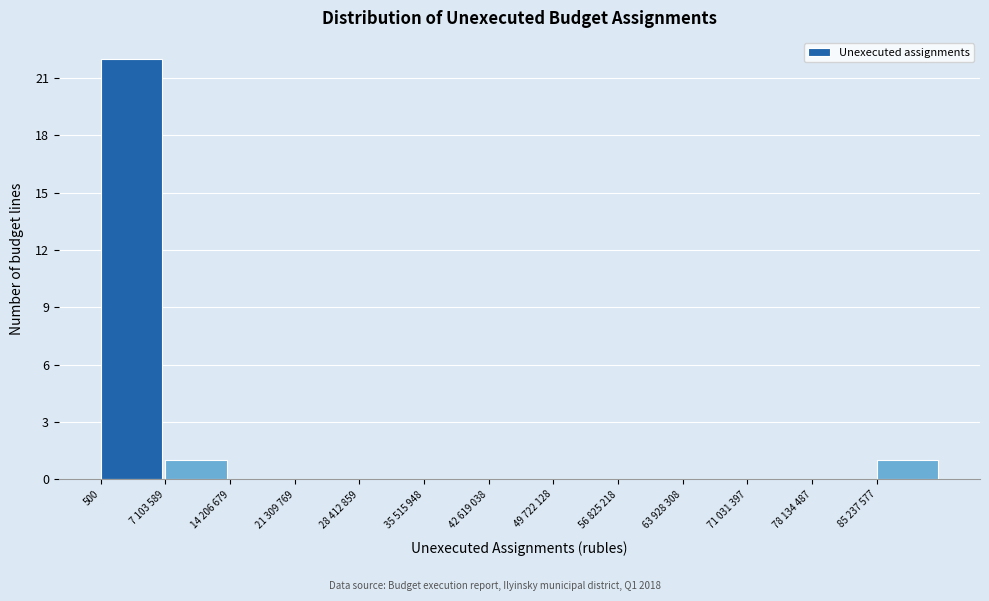

Reading left to right, list all the values displayed in this chart.

500=22	7 103 589=1	14 206 679=0	21 309 769=0	28 412 859=0	35 515 948=0	42 619 038=0	49 722 128=0	56 825 218=0	63 928 308=0	71 031 397=0	78 134 487=0	85 237 577=1